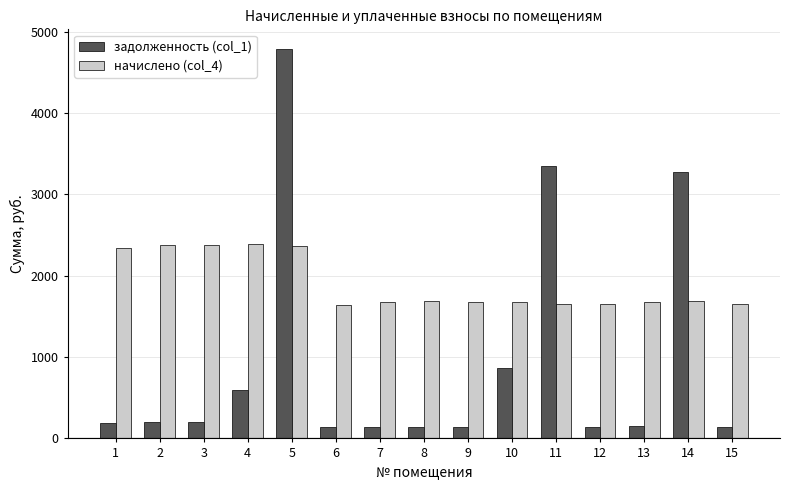

How many values in the начислено (col_4) series are below 1680?

5